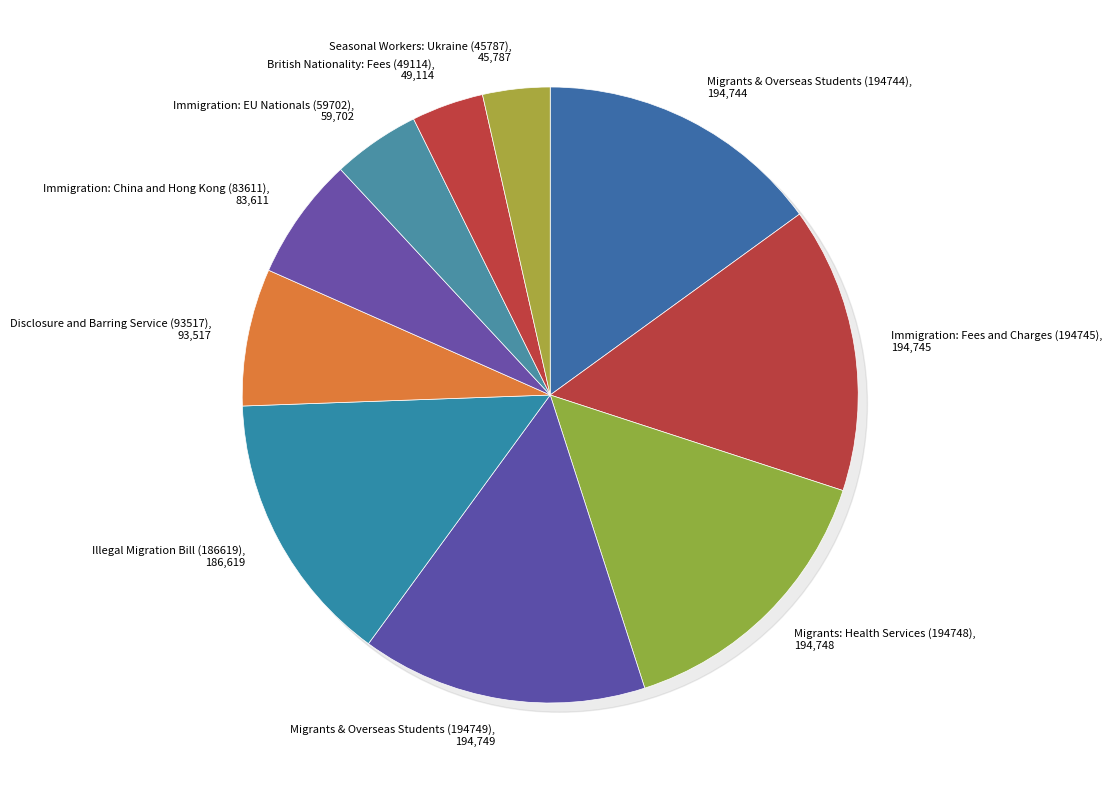

What percentage is the Migrants & Overseas Students (194749) slice, to the nearest percent?

15%